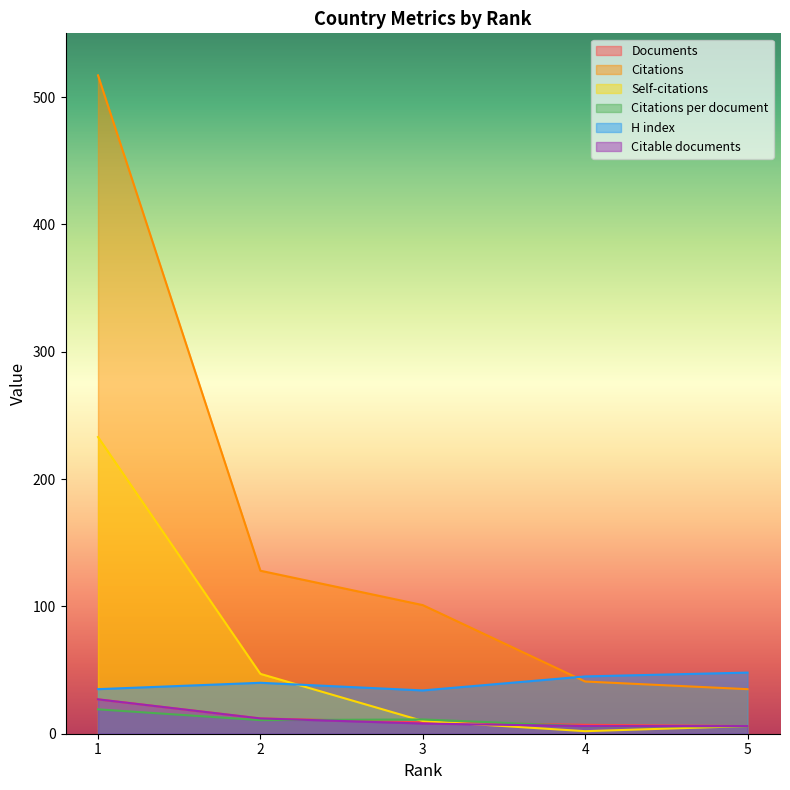

What are all the series names shown in the legend?

Documents, Citations, Self-citations, Citations per document, H index, Citable documents